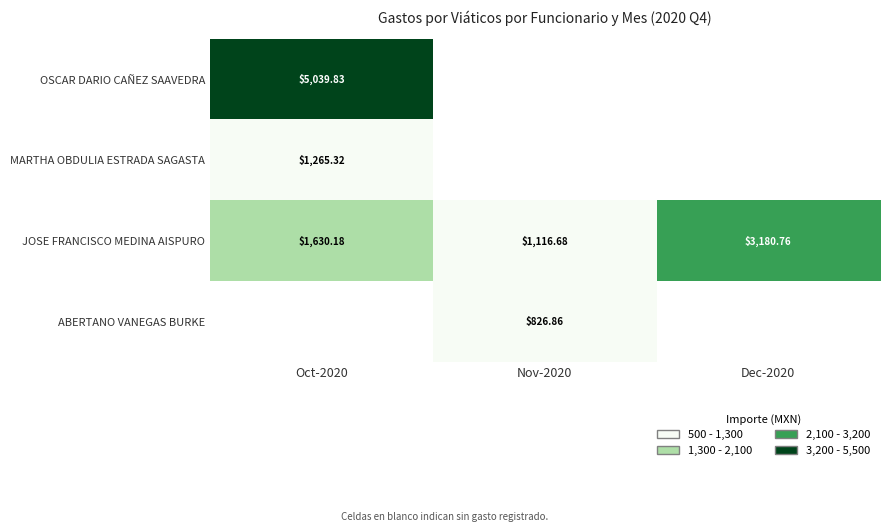

Is the value of JOSE FRANCISCO MEDINA AISPURO at Oct-2020 greater than the value of ABERTANO VANEGAS BURKE at Nov-2020?

Yes